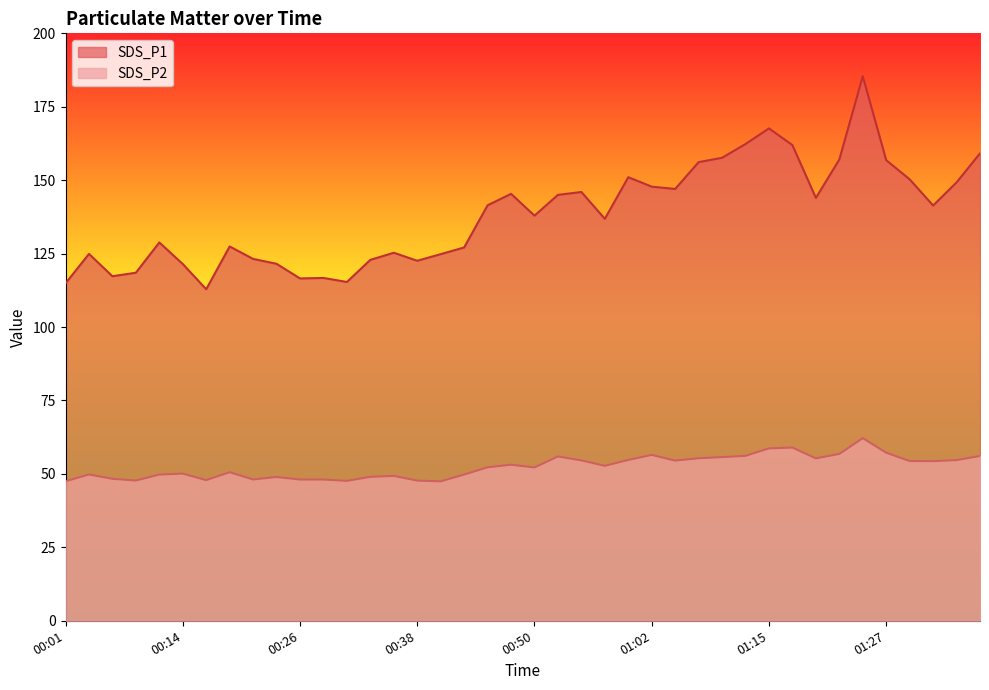

What is the difference between the second highest and minimum values in the SDS_P2 series?

11.5